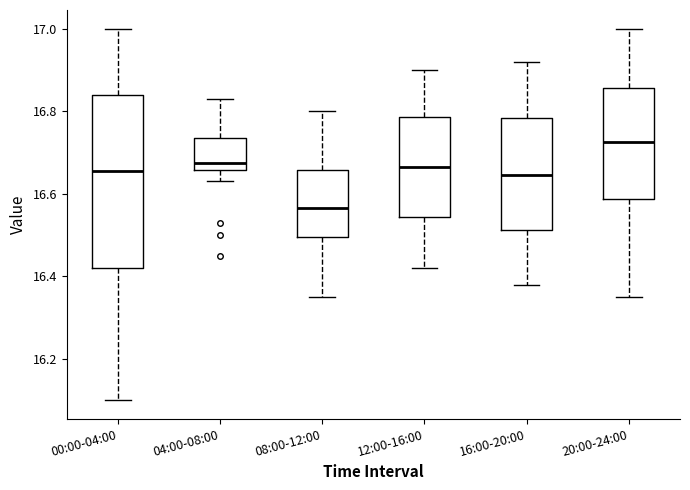

Where is the lower edge of the box for 00:00-04:00 on the y-axis? The values are not printed on the chart, so give them approximately, as read against the axis.

16.42